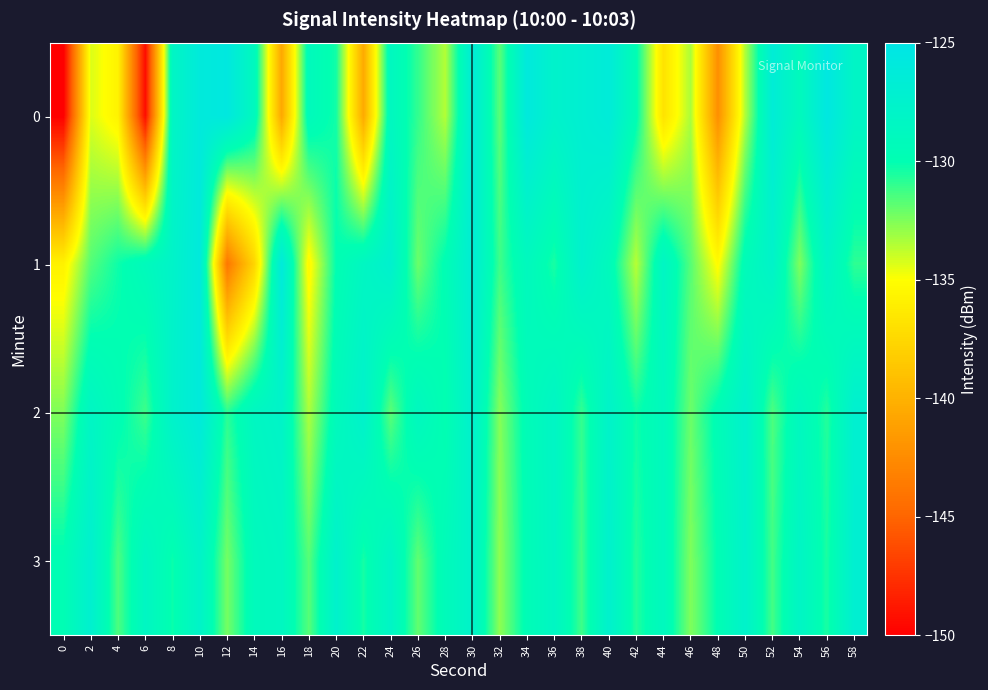

At which category is the sum across all series the highest?

10